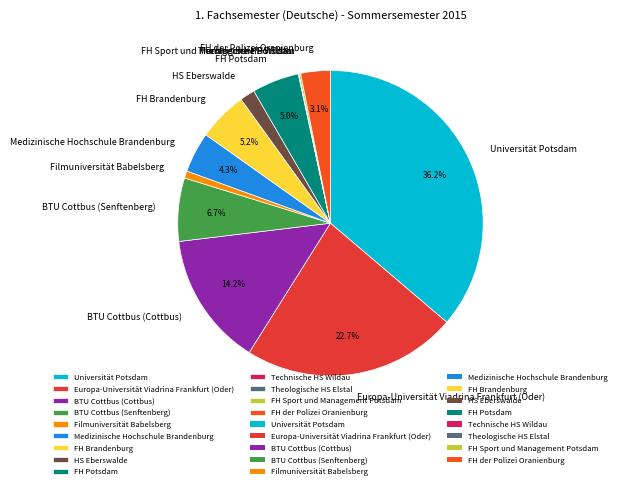

What portion of the pie excludes FH Potsdam?

95.0%